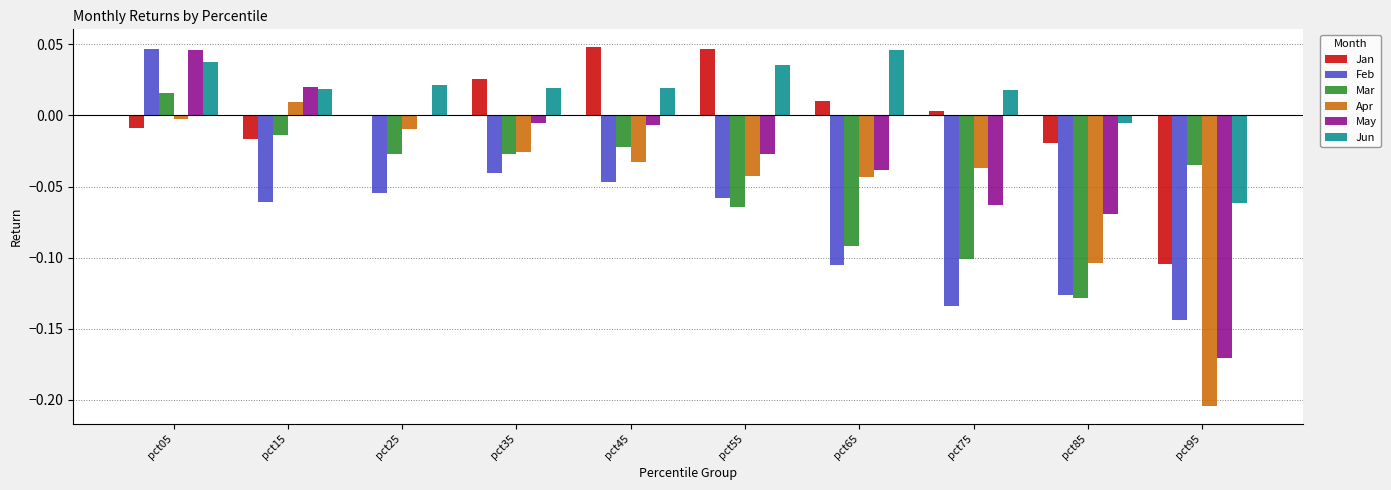

Does the chart contain stacked bars?

No